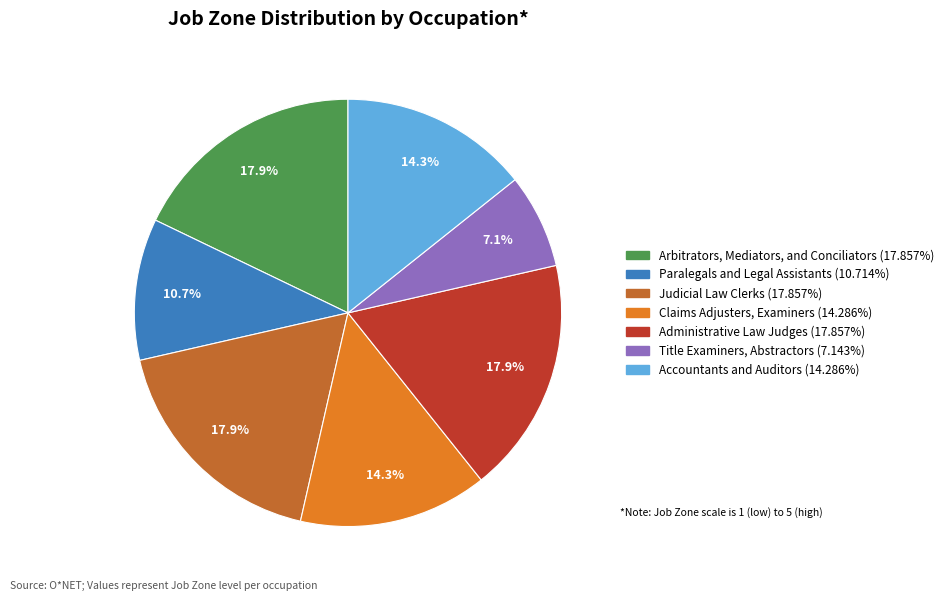

Is there any slice that represents more than half of the pie?

No